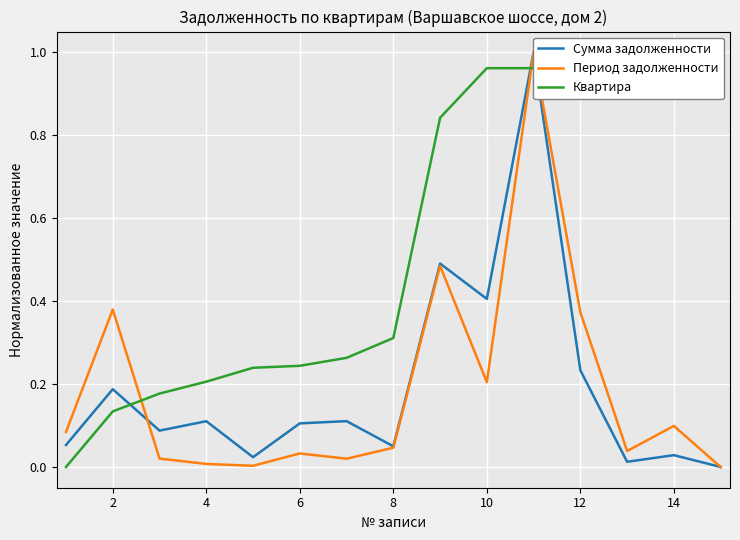

True or false: Период задолженности and Сумма задолженности cross at least once.

True